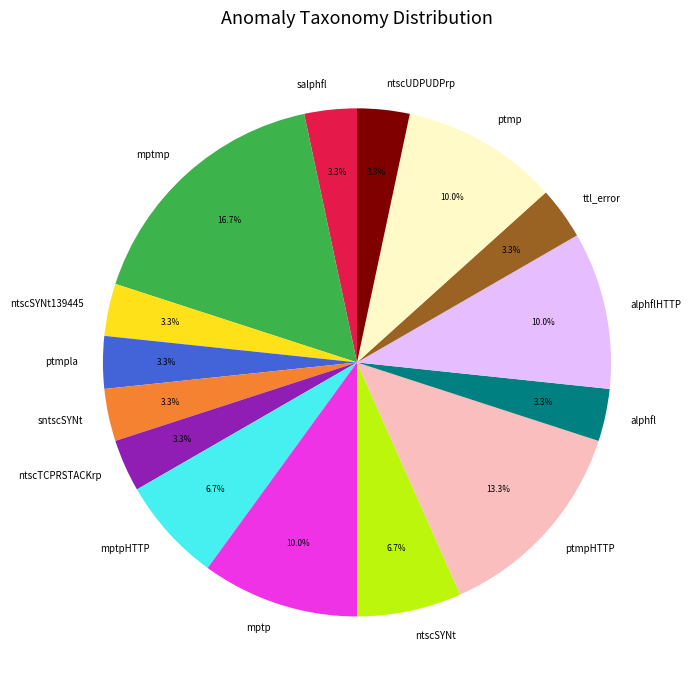

Is there any slice that represents more than half of the pie?

No